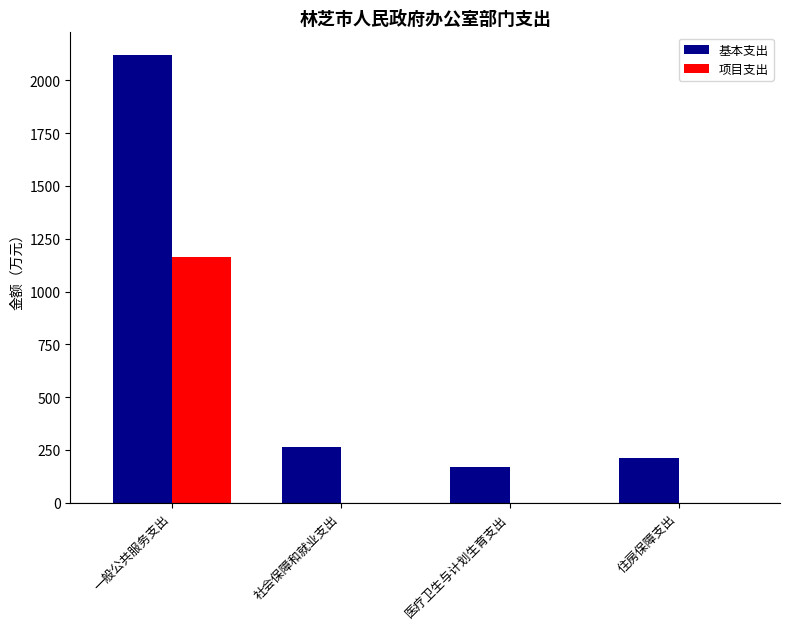

Which series changed the most between 一般公共服务支出 and 住房保障支出?

基本支出